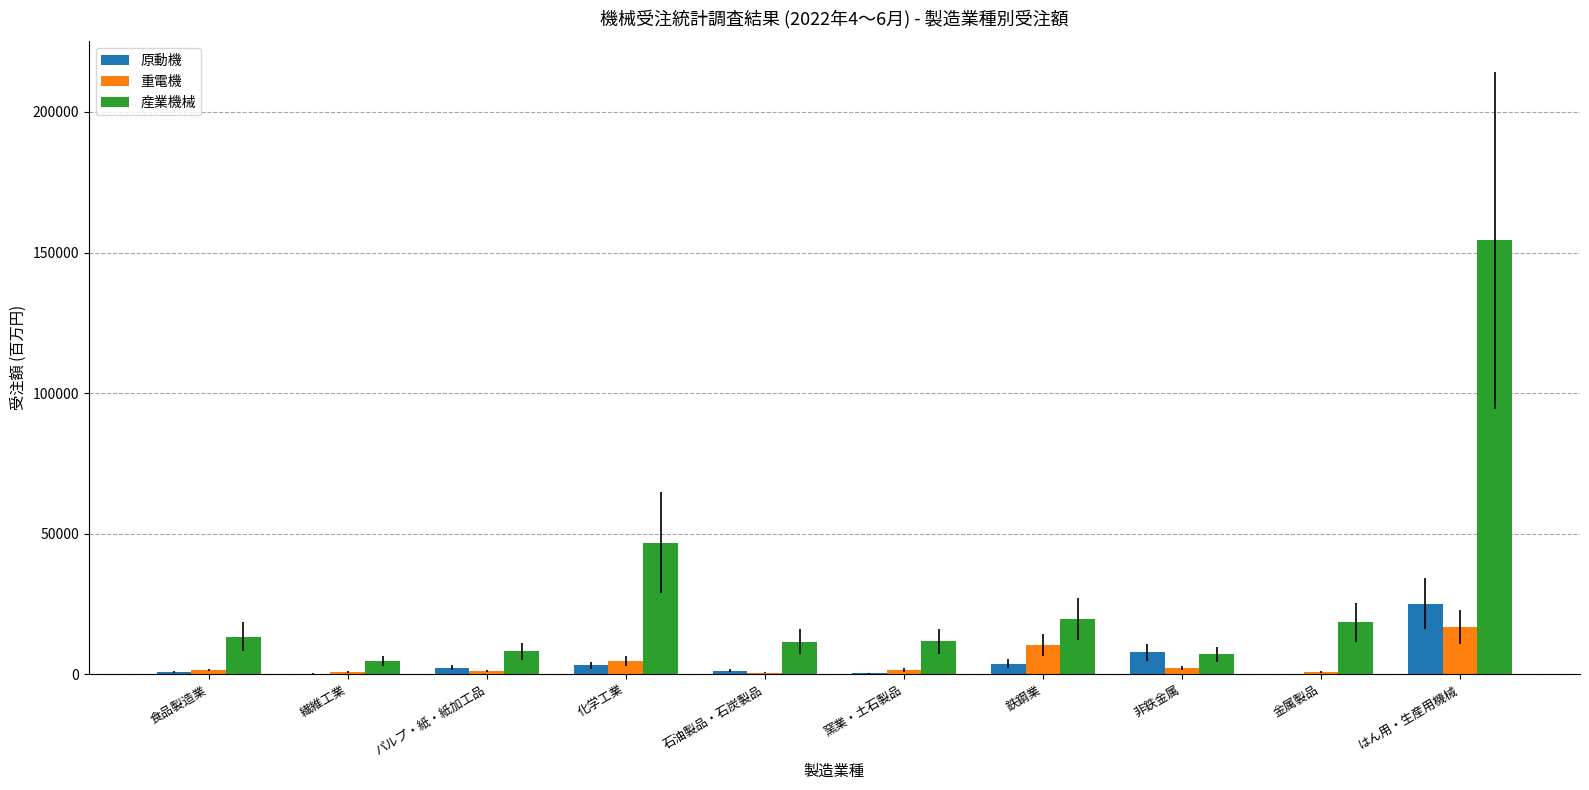

What is the sum of all 重電機 values?

40098